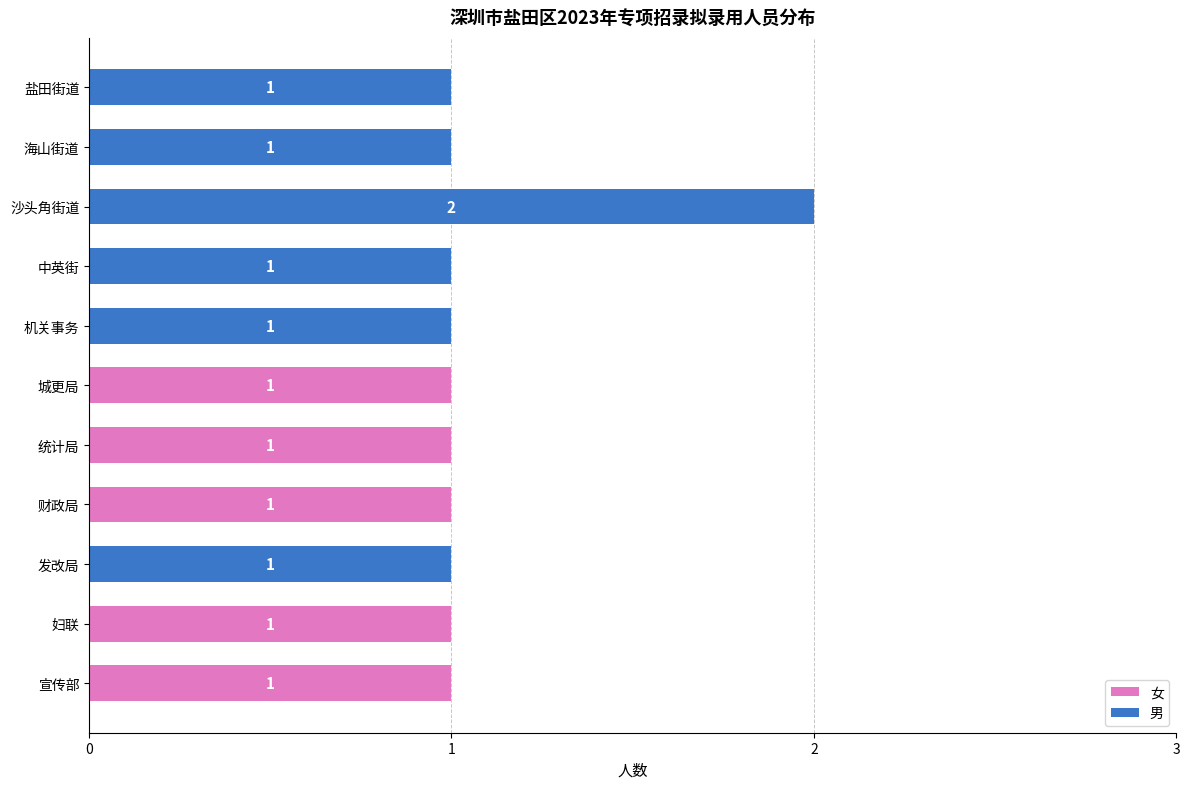

At which category is the sum across all series the highest?

沙头角街道